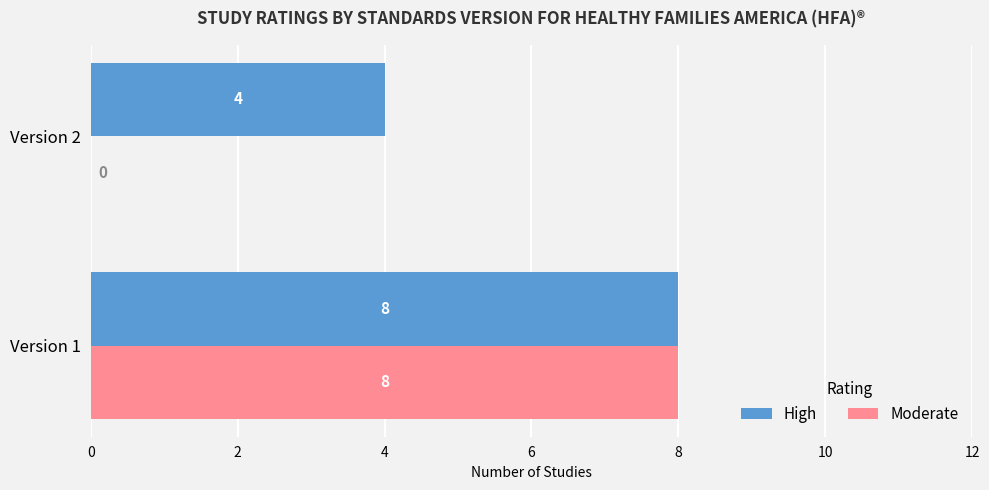

What is the highest value of the High series?

8